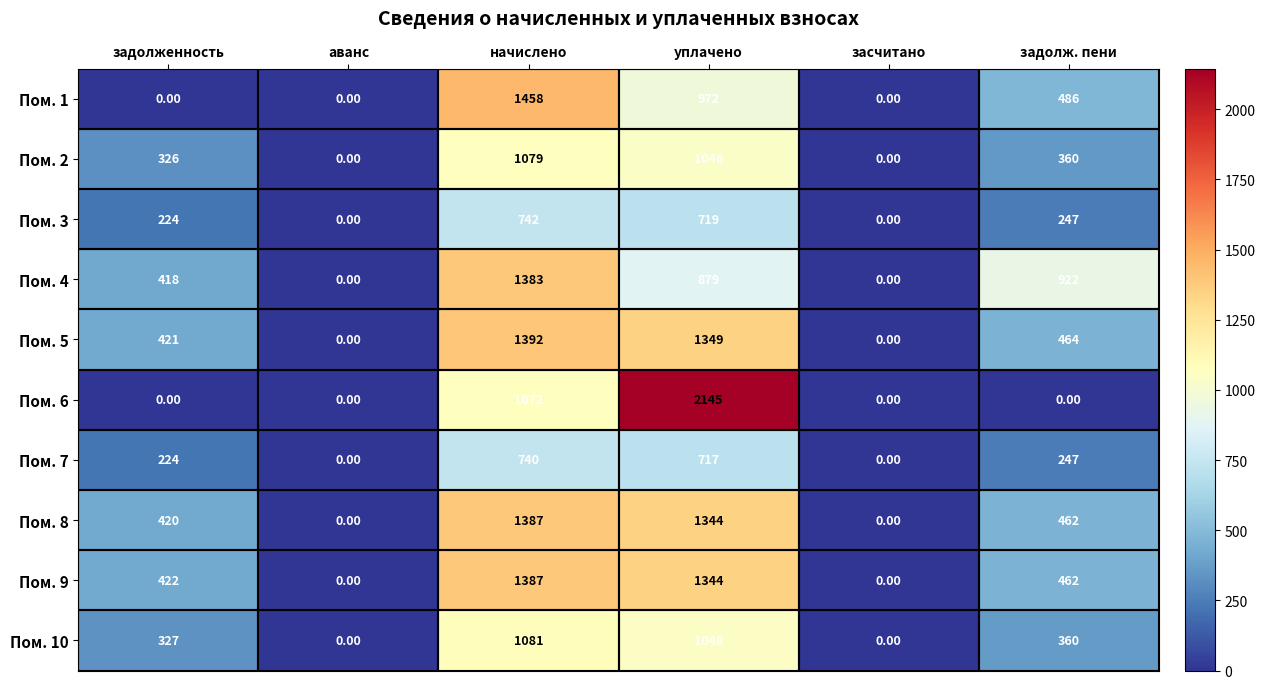

Which series changed the most between уплачено and засчитано?

Пом. 6